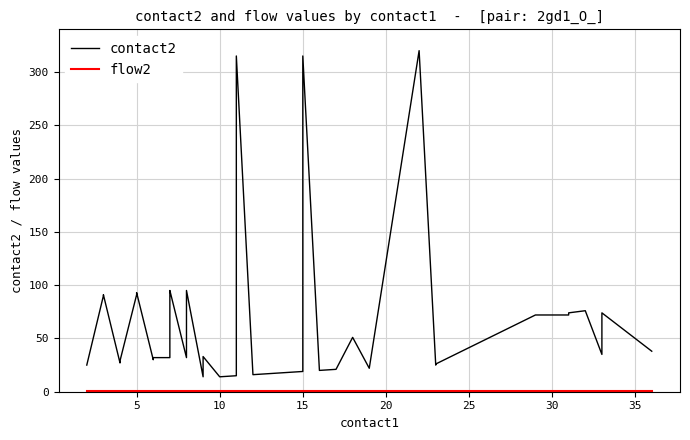

Rank the series at 5 from highest to lowest value.

contact2, flow2